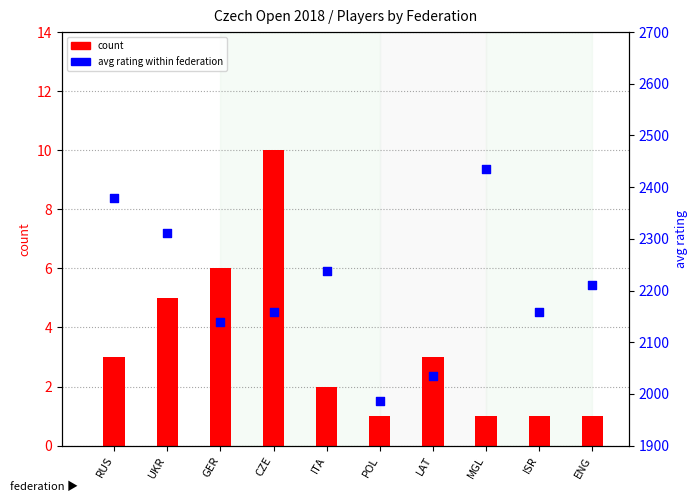

What are all the series names shown in the legend?

count, avg rating within federation